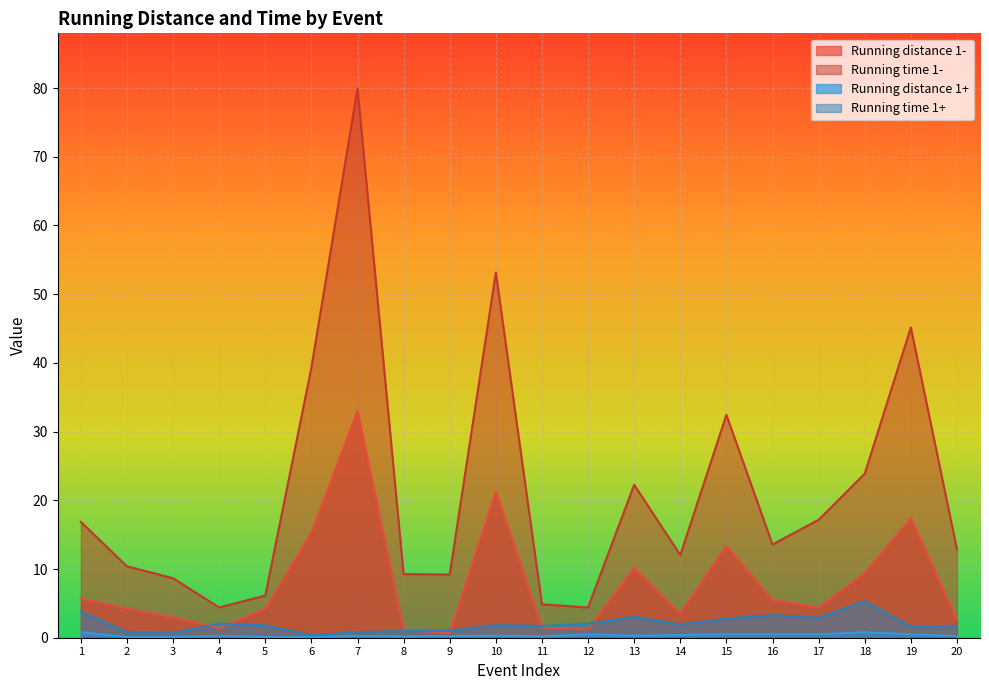

At which category is the sum across all series the highest?

7